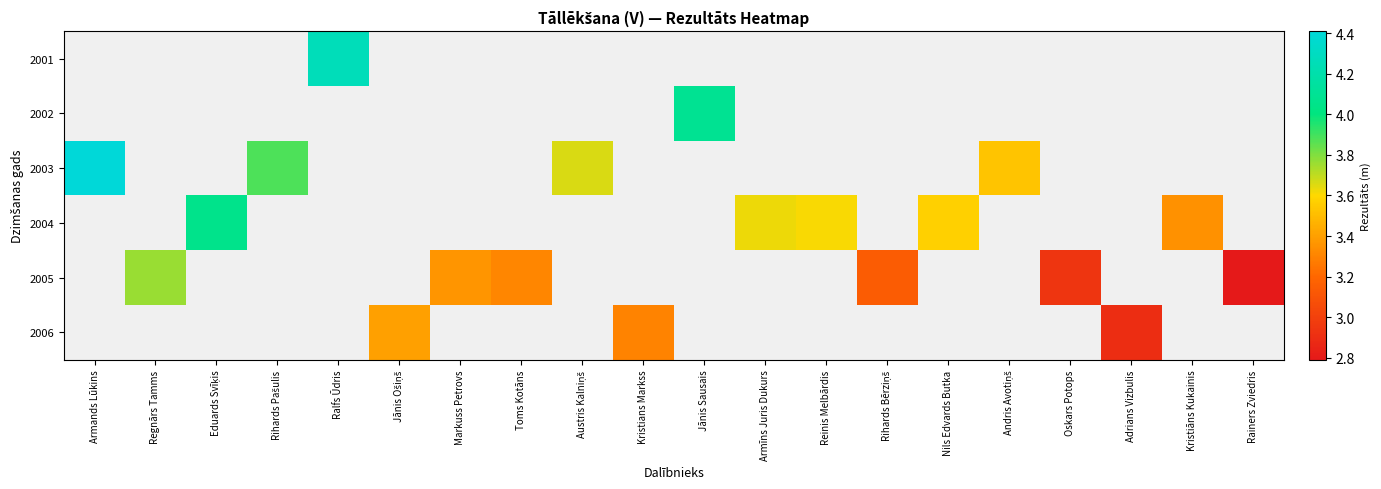

At which category does the chart reach its peak across all series?

Armands Lūkins